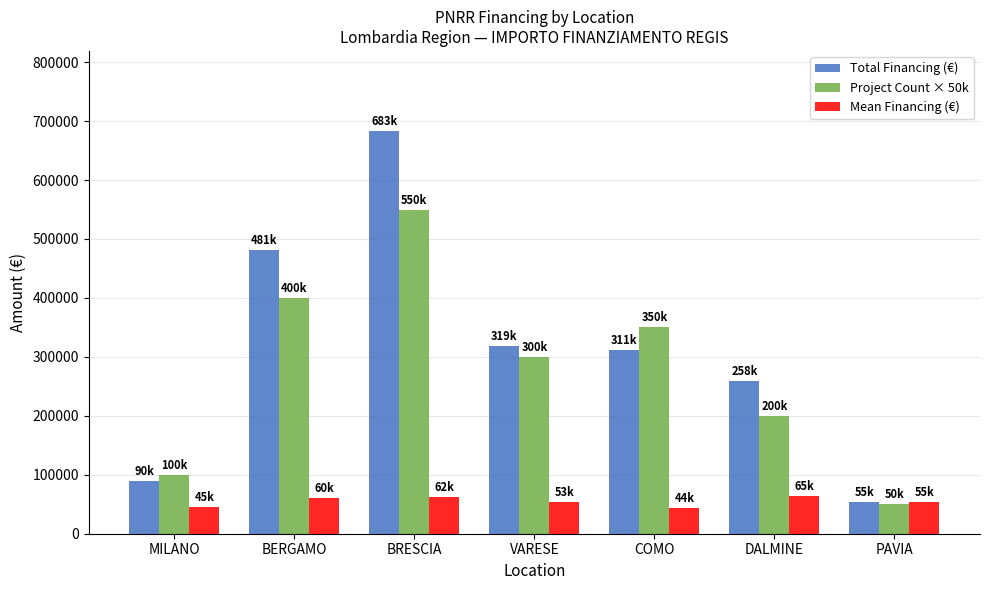

What is the sum of all Total Financing (€) values?

2196878.0